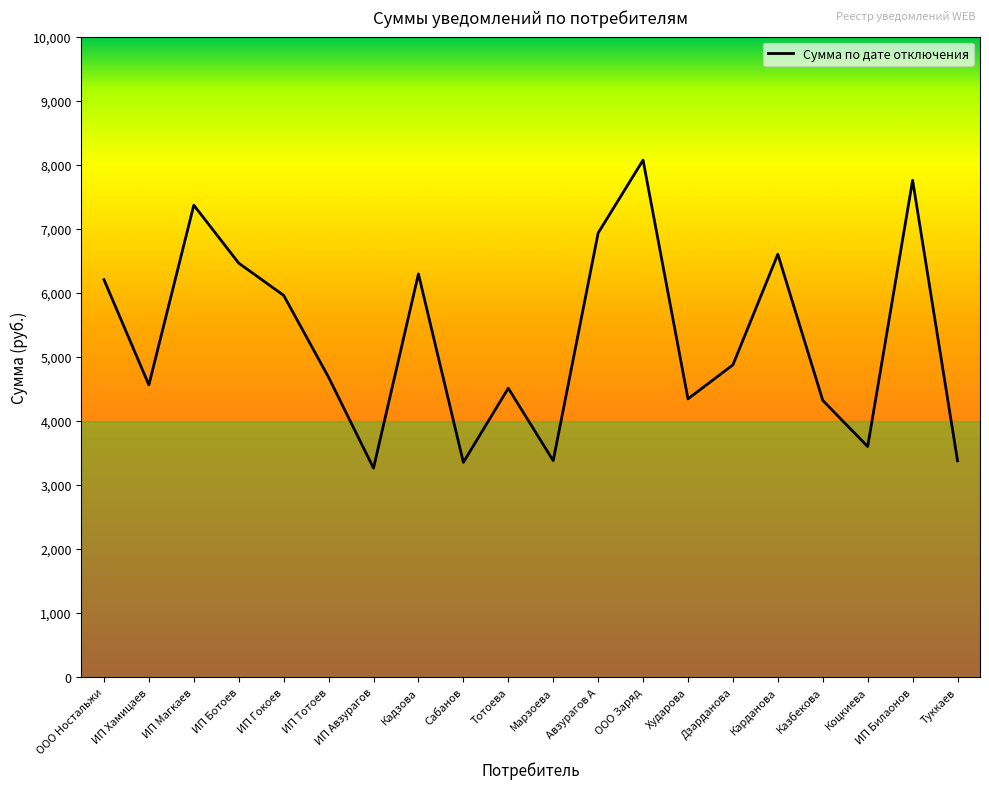

What value does the data have at ИП Авзурагов?

3263.4